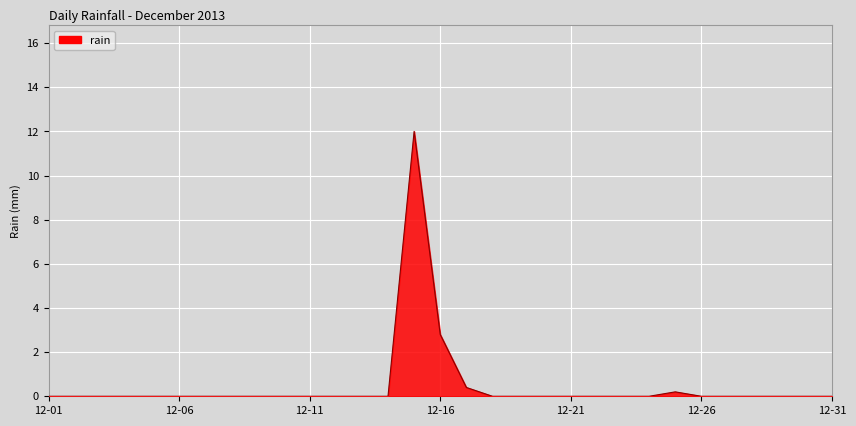

What is the greatest value displayed?

12.0